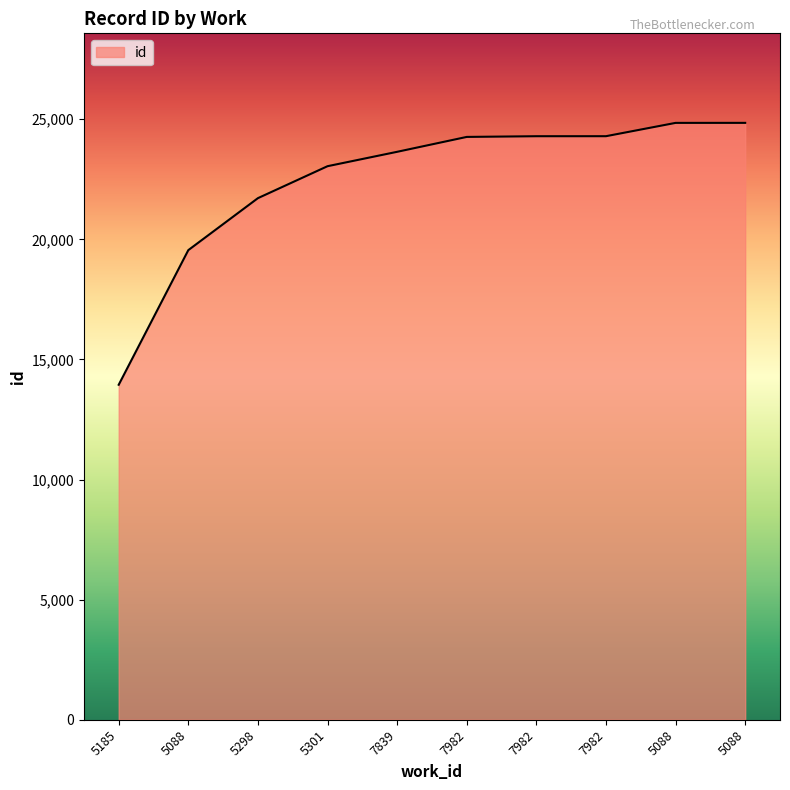

Does the chart display data point markers on the line(s)?

No